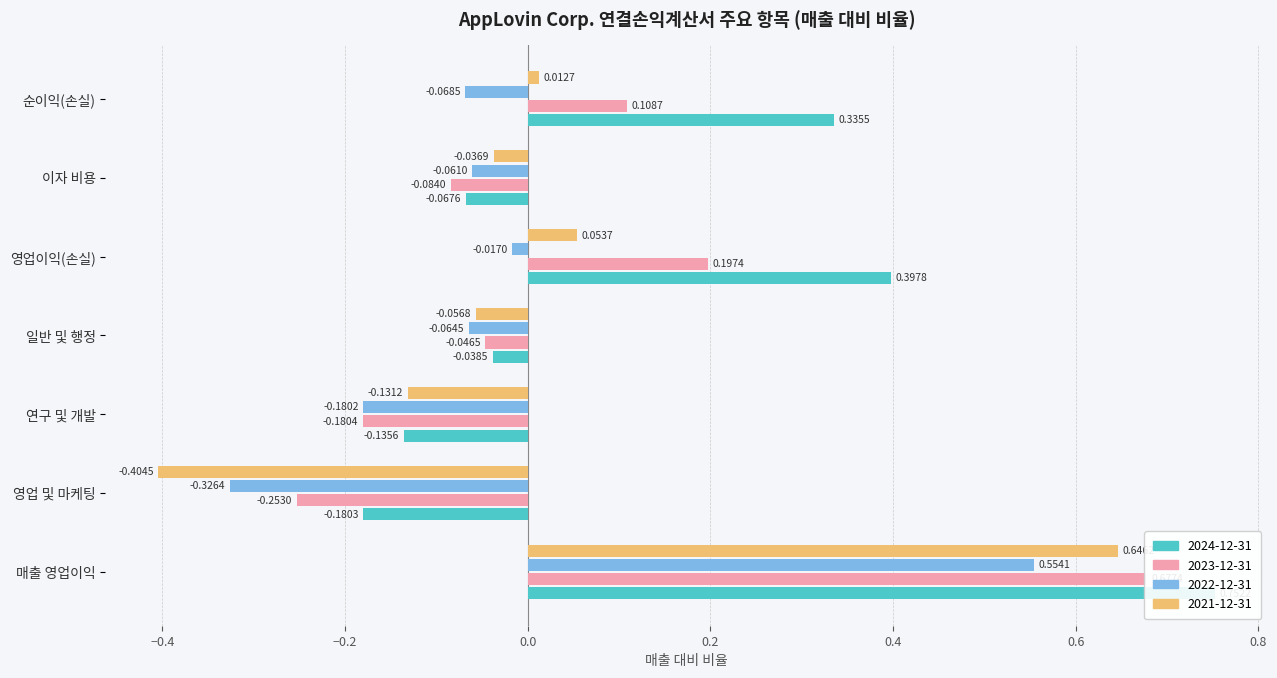

Reading right to left, list all the values displayed in this chart.

2024-12-31: 0.3	-0.1	0.4	-0.0	-0.1	-0.2	0.8
2023-12-31: 0.1	-0.1	0.2	-0.0	-0.2	-0.3	0.7
2022-12-31: -0.1	-0.1	-0.0	-0.1	-0.2	-0.3	0.6
2021-12-31: 0.0	-0.0	0.1	-0.1	-0.1	-0.4	0.6